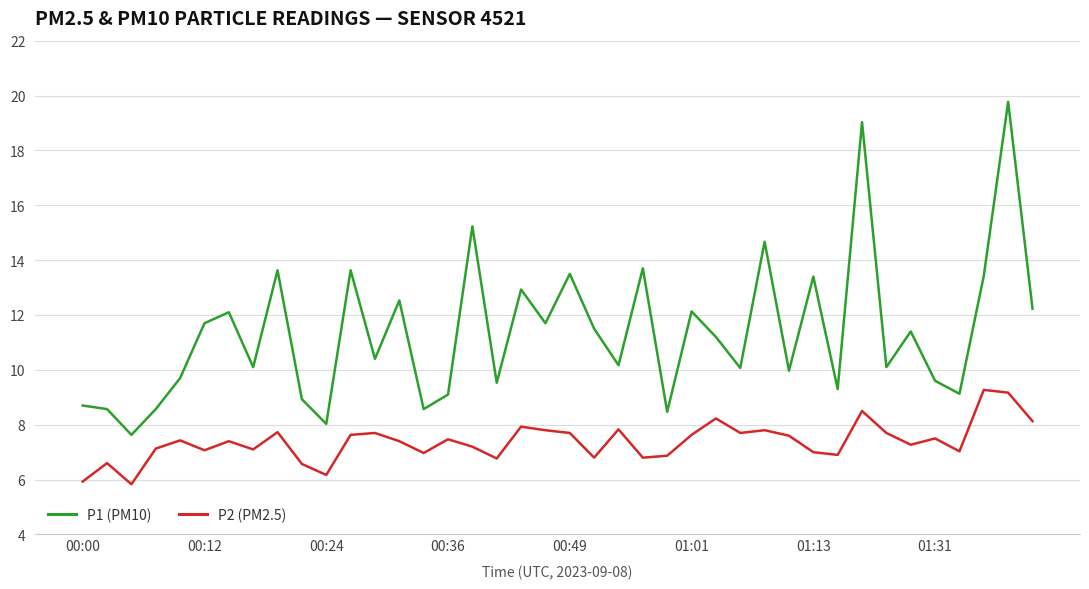

Which series has the largest total across all categories?

P1 (PM10)